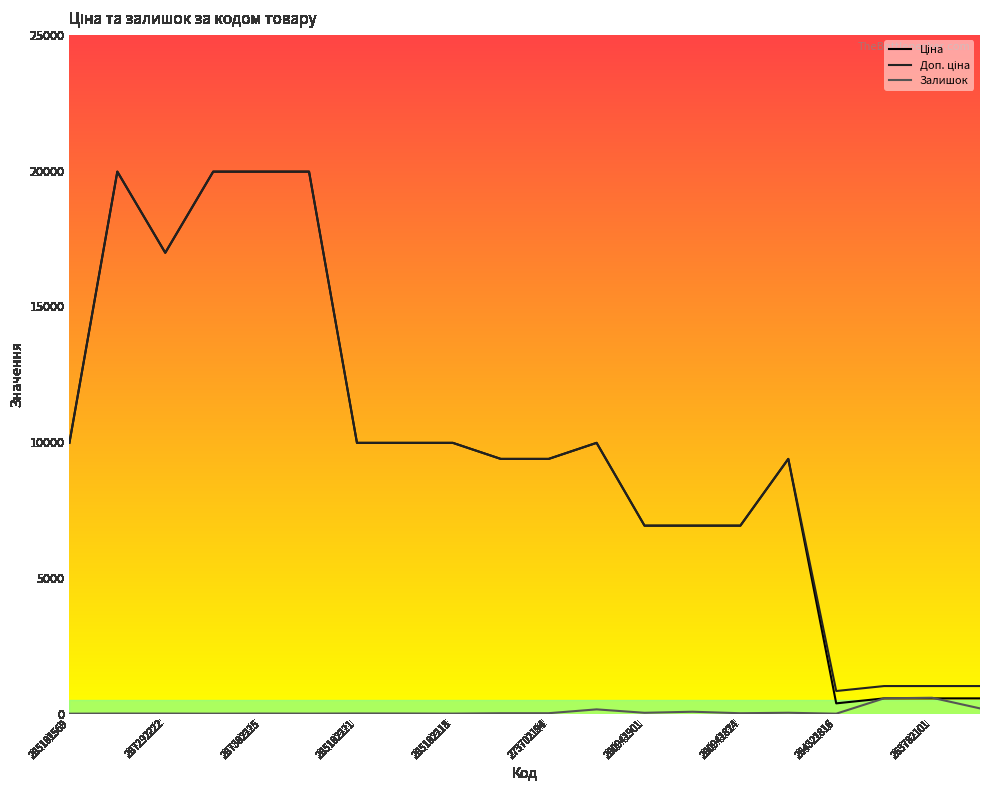

What is the maximum value shown in the chart?

19964.2